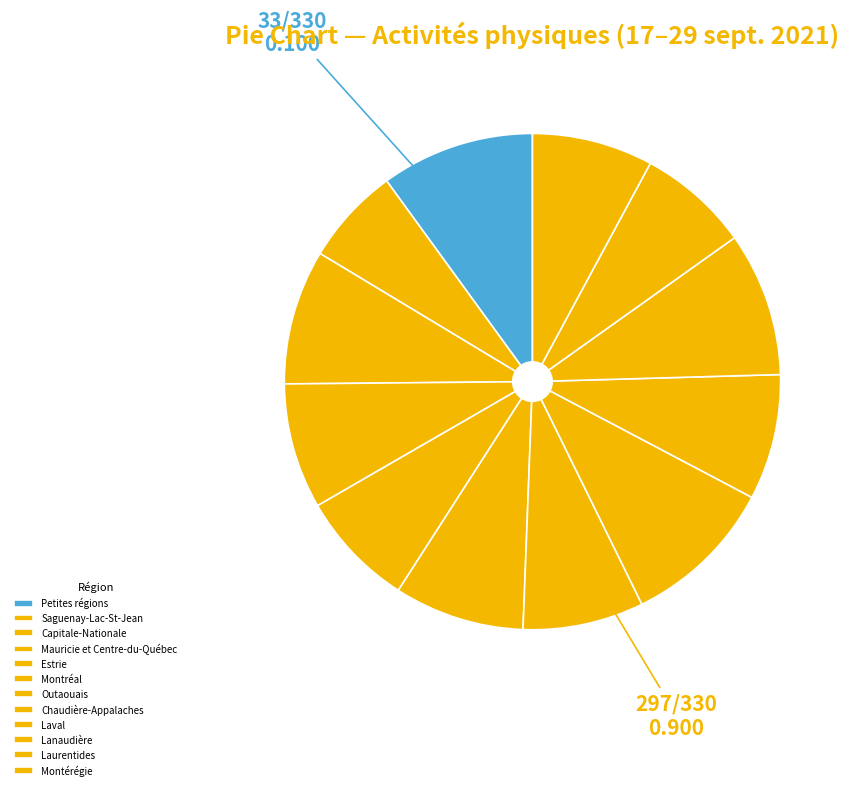

How many slices are in this pie chart?

12